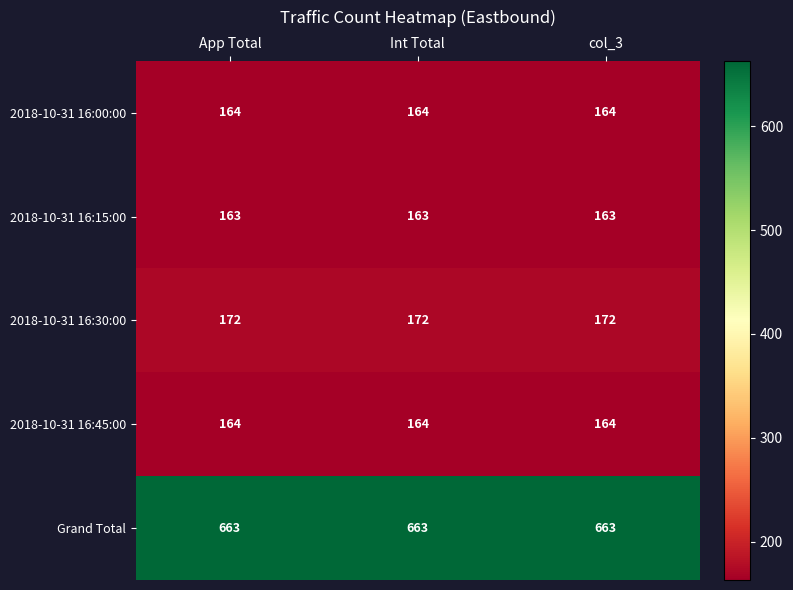

At how many categories does at least one series exceed 278?

3